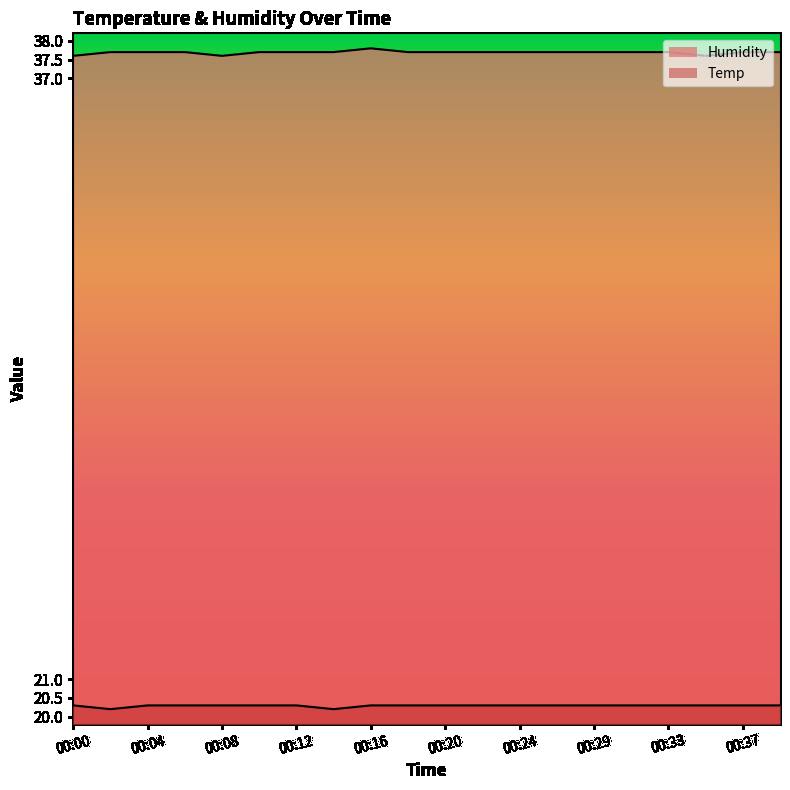

True or false: Humidity and Temp intersect in this chart.

False